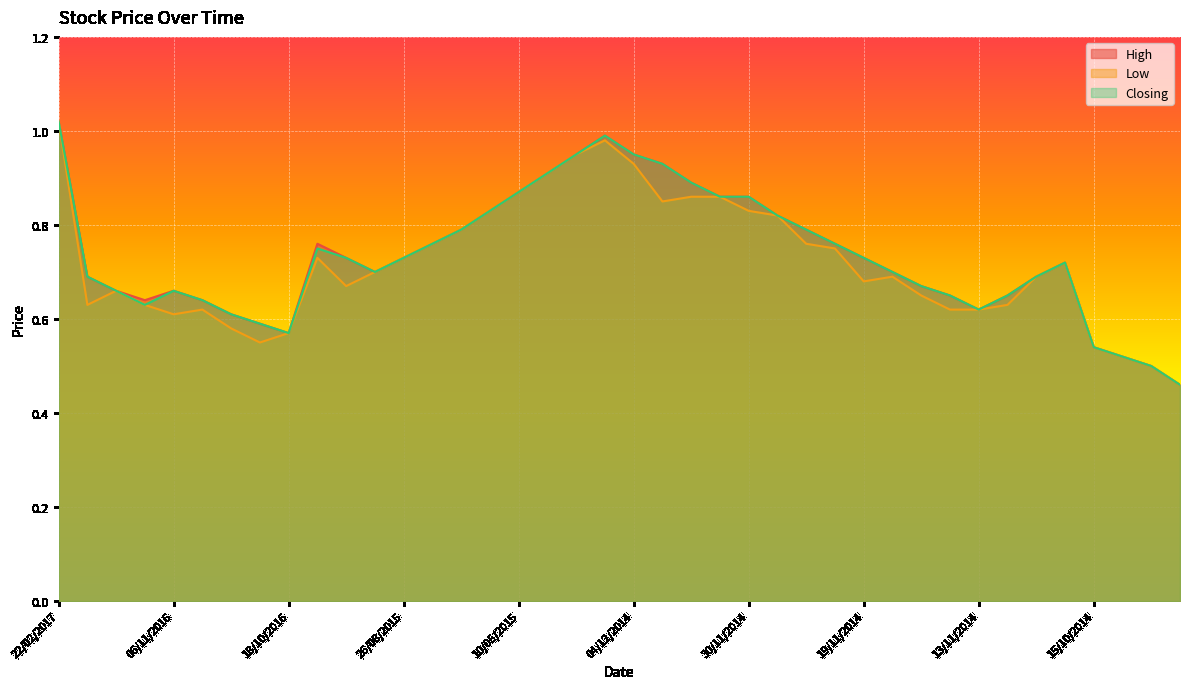

What is the difference between the High values at 10/01/2017 and 14/10/2014?

0.1